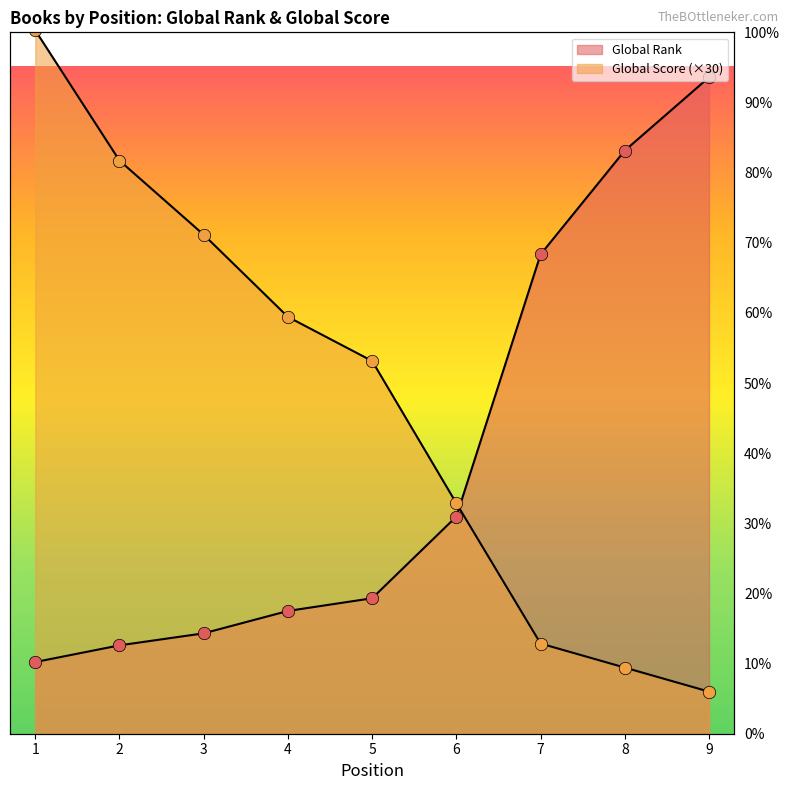

Which series has the largest total across all categories?

Global Score